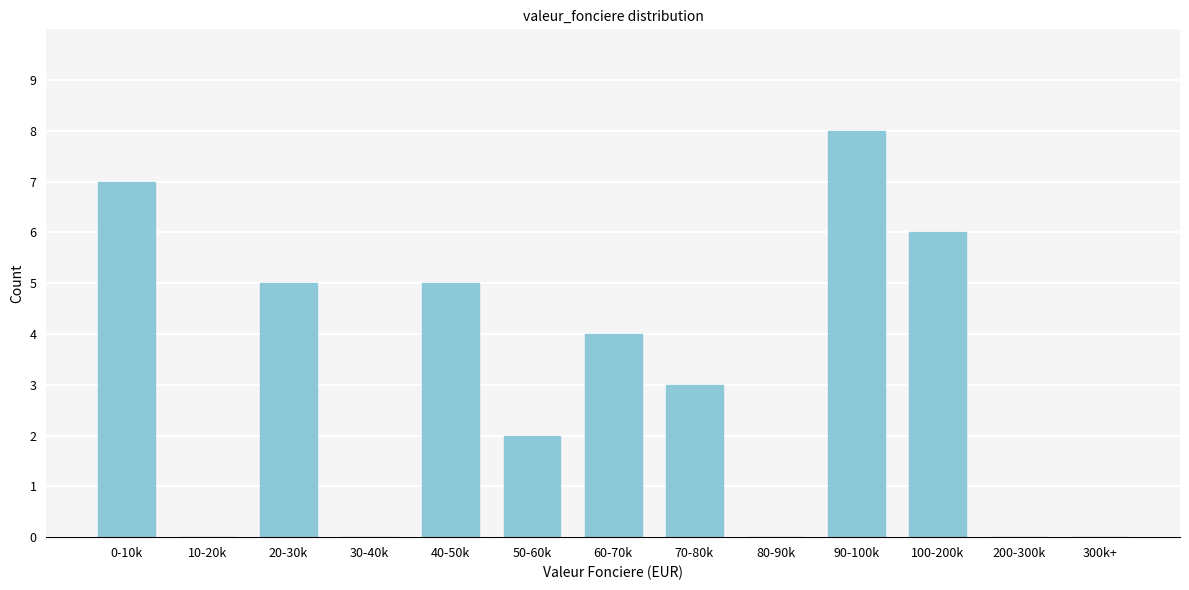

Reading left to right, transcribe all the data shown in this chart.

0-10k=7	10-20k=0	20-30k=5	30-40k=0	40-50k=5	50-60k=2	60-70k=4	70-80k=3	80-90k=0	90-100k=8	100-200k=6	200-300k=0	300k+=0